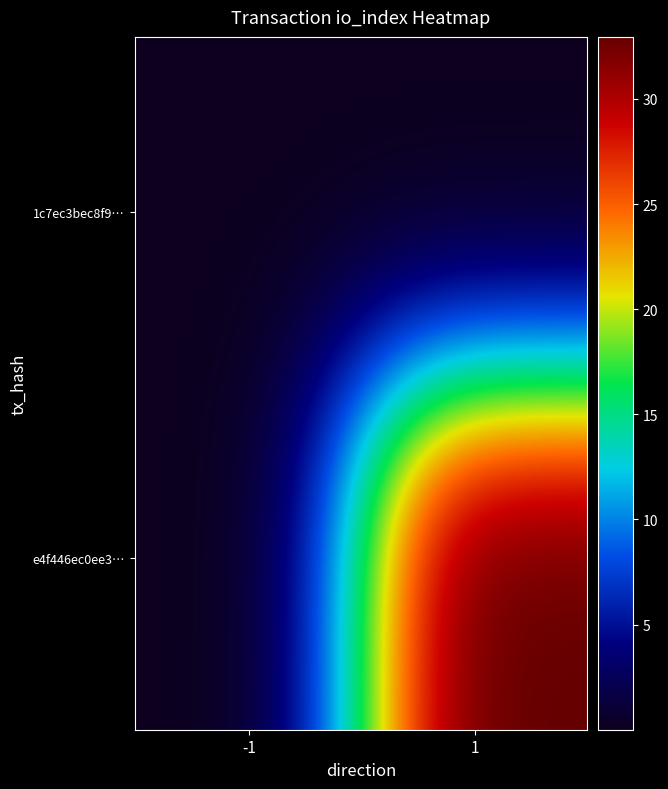

Reading left to right, transcribe all the data shown in this chart.

1c7ec3bec8f95706b89246da777b69f3f319670: -1=0	1=0
e4f446ec0ee3b02ec8f3b5bf7066c7cceb1ab72: -1=0	1=33